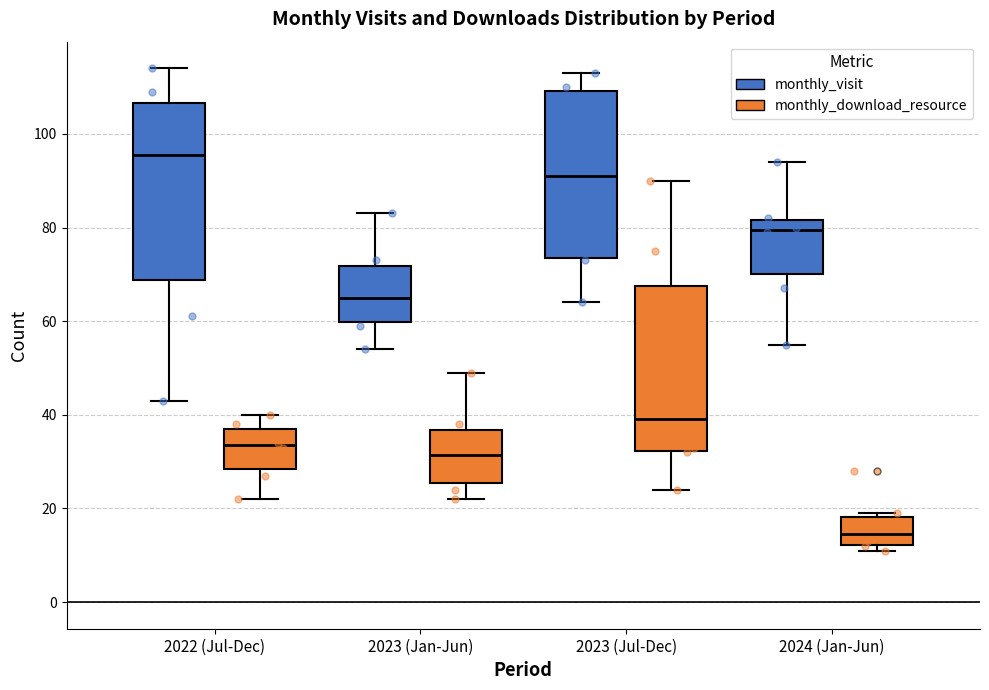

Which box has the highest median line?

2022 (Jul-Dec) (monthly_visit)